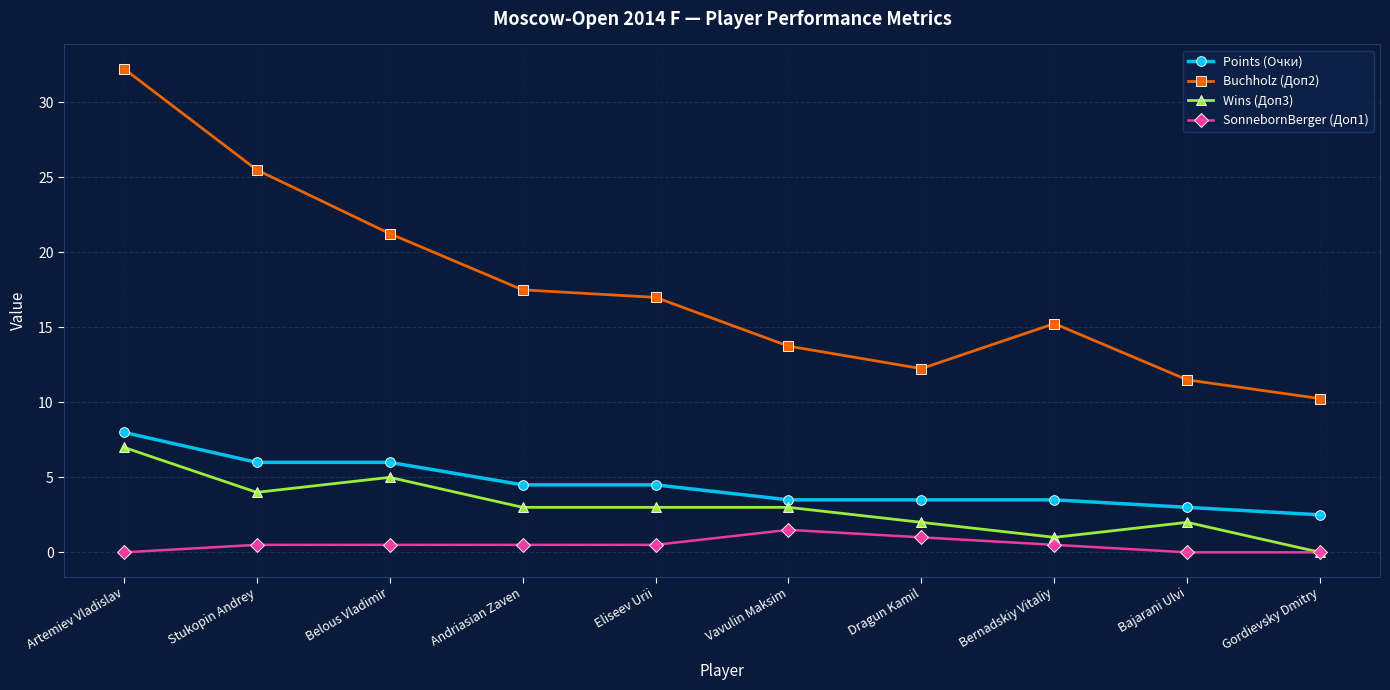

True or false: Buchholz (Доп2) has more than 0 points higher than both neighbors.

True